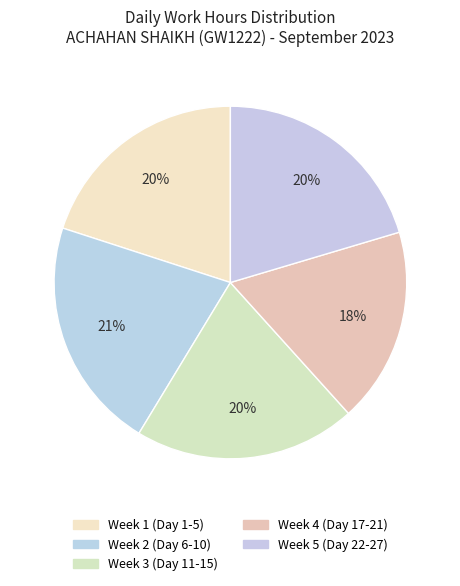

Count the number of slices in the pie.

5